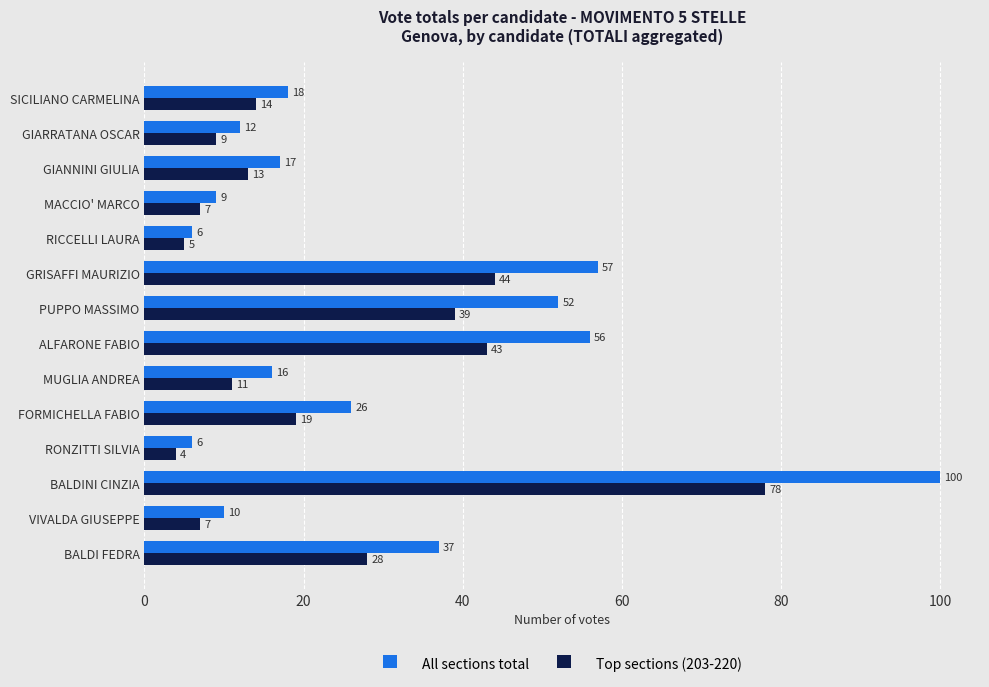

How many data points in All sections total are less than 18?

7